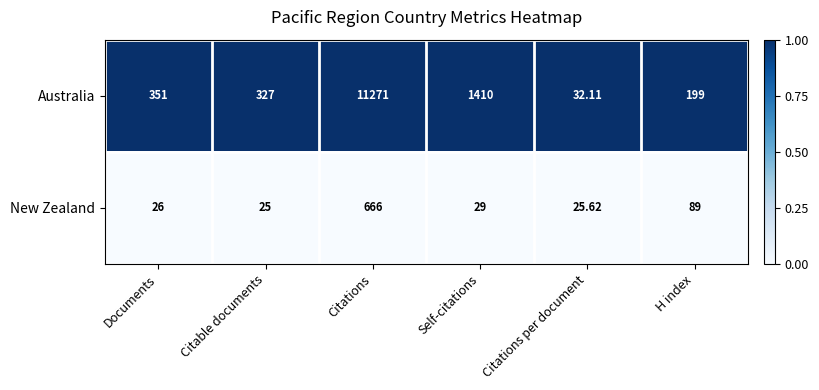

At which label does New Zealand first exceed 29?

Citations